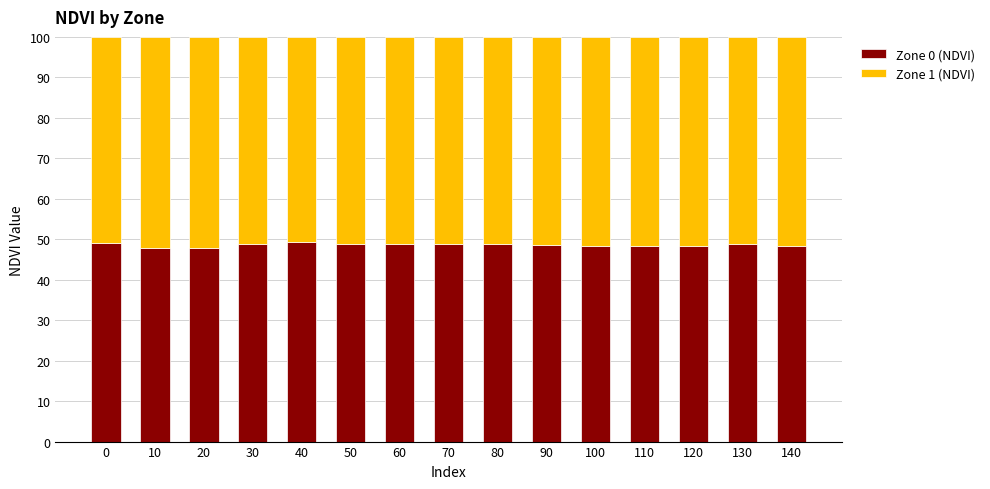

What is the maximum value for Zone 0 (NDVI)?

49.2